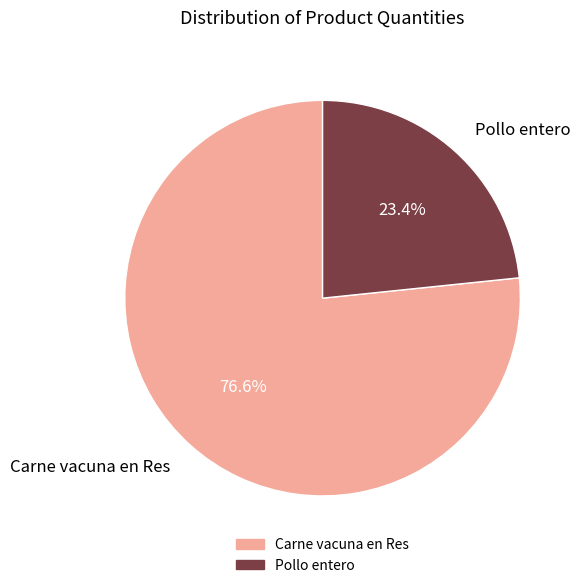

How many segments does this pie chart have?

2